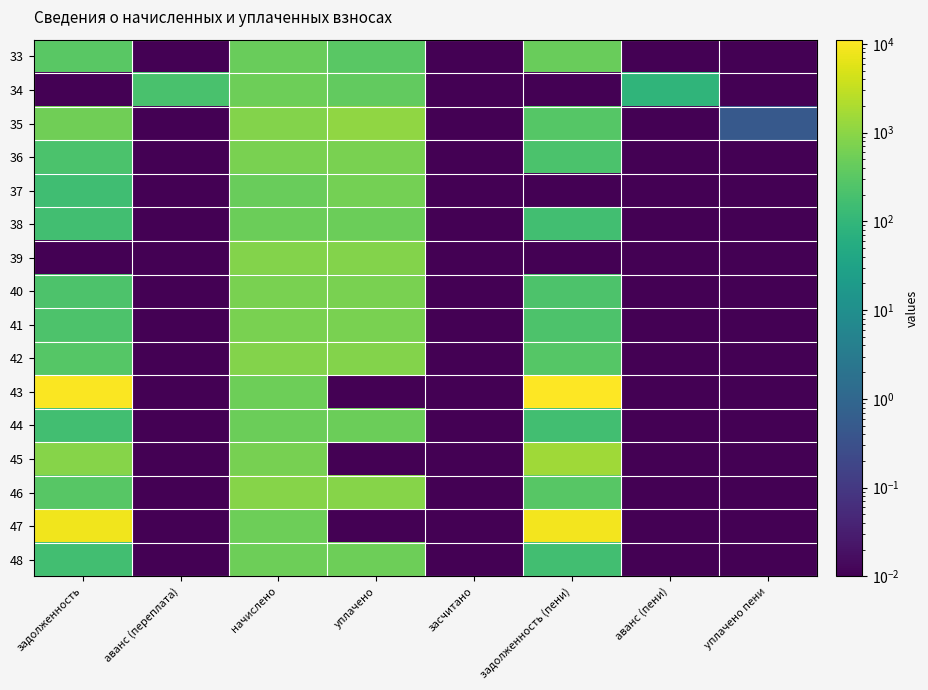

Between уплачено and аванс (переплата), which is larger?

уплачено